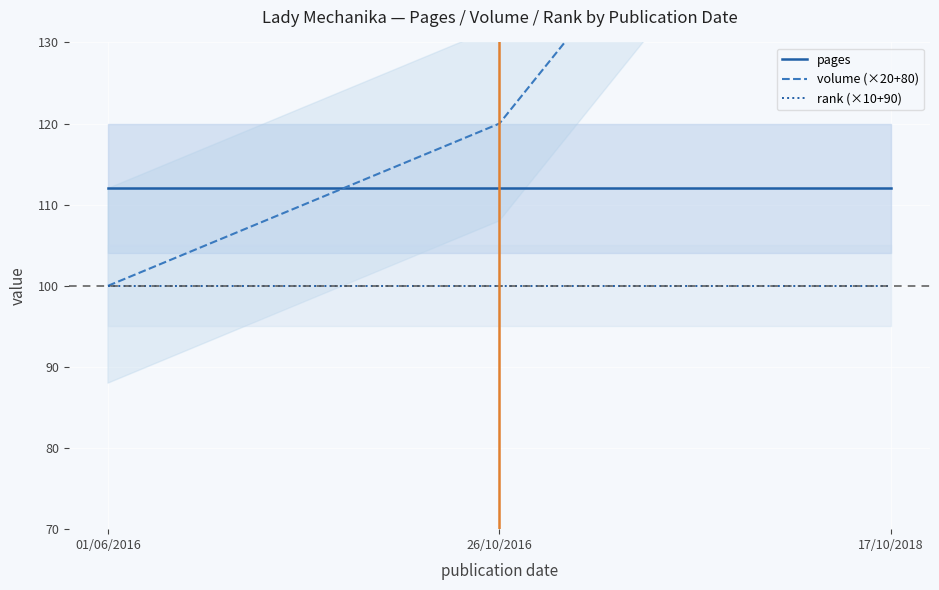

What is the spread (max minus min) of values at 01/06/2016?

12